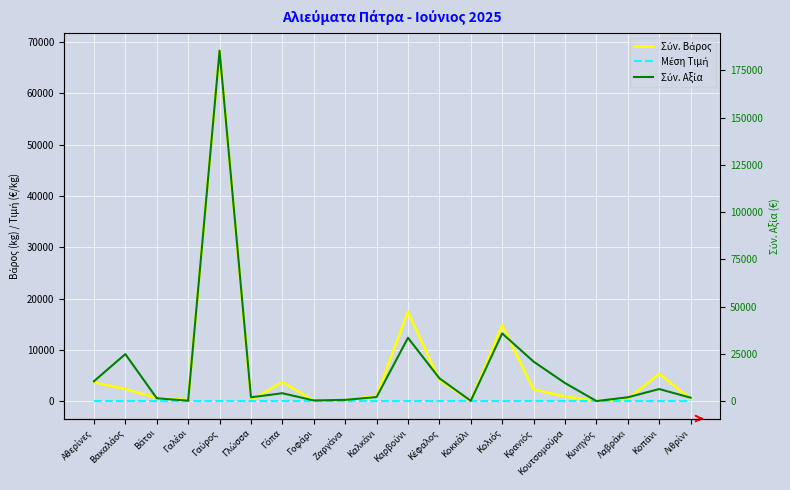

Which series has the largest range (max minus min)?

Σύν. Αξία